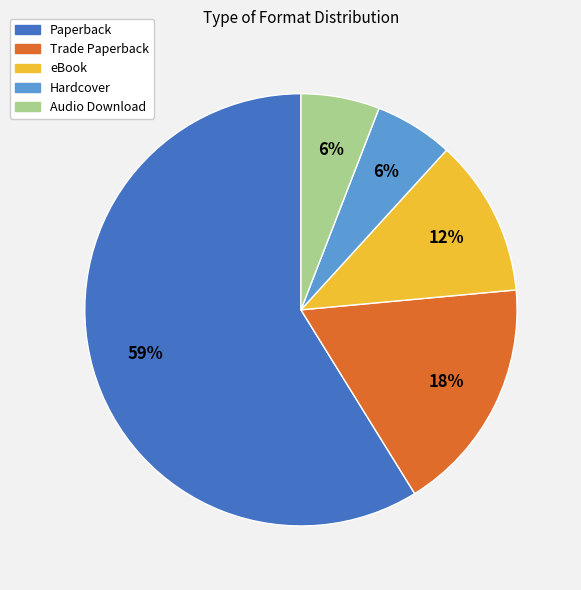

To the nearest percent, what is the difference between the Trade Paperback and Paperback slice percentages?

41%